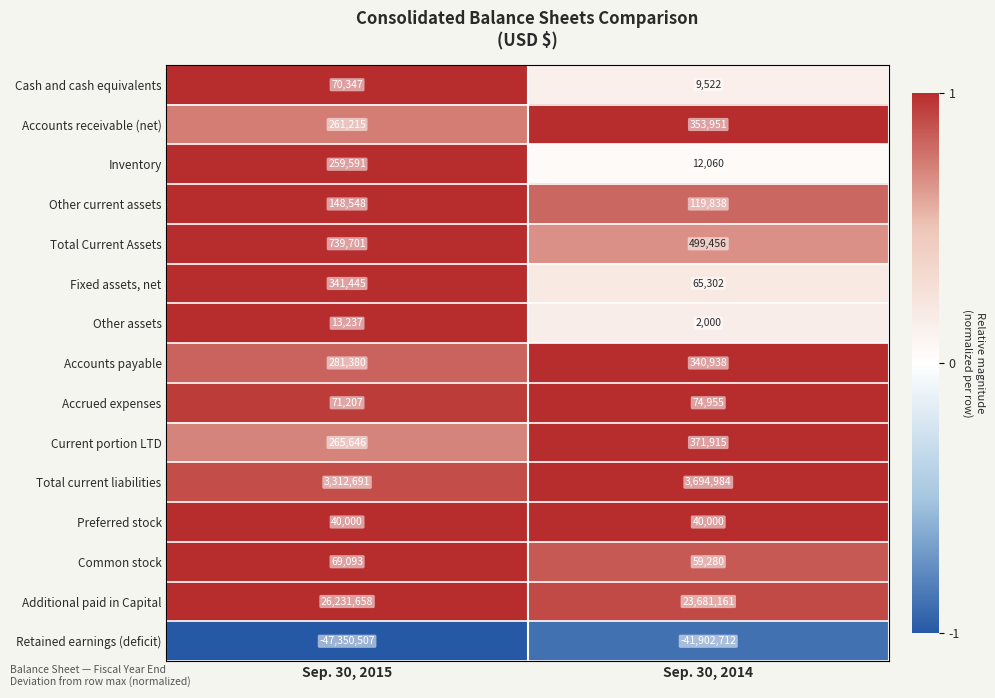

Is it true that Total current liabilities equals 765614 at Sep. 30, 2014?

False